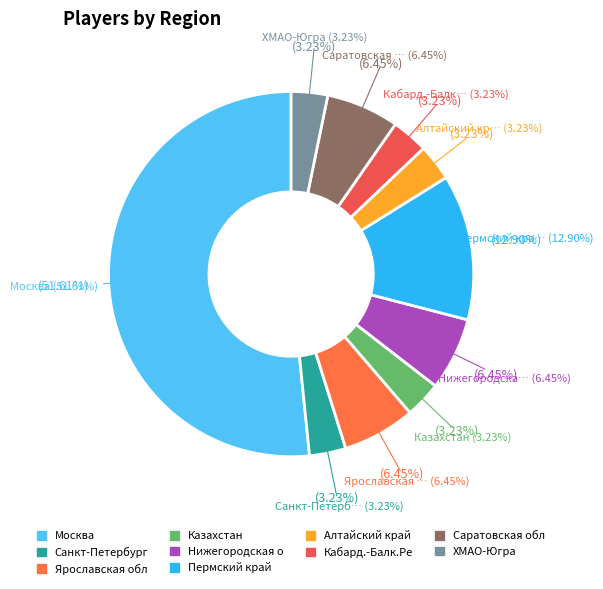

How many slices are in this pie chart?

10